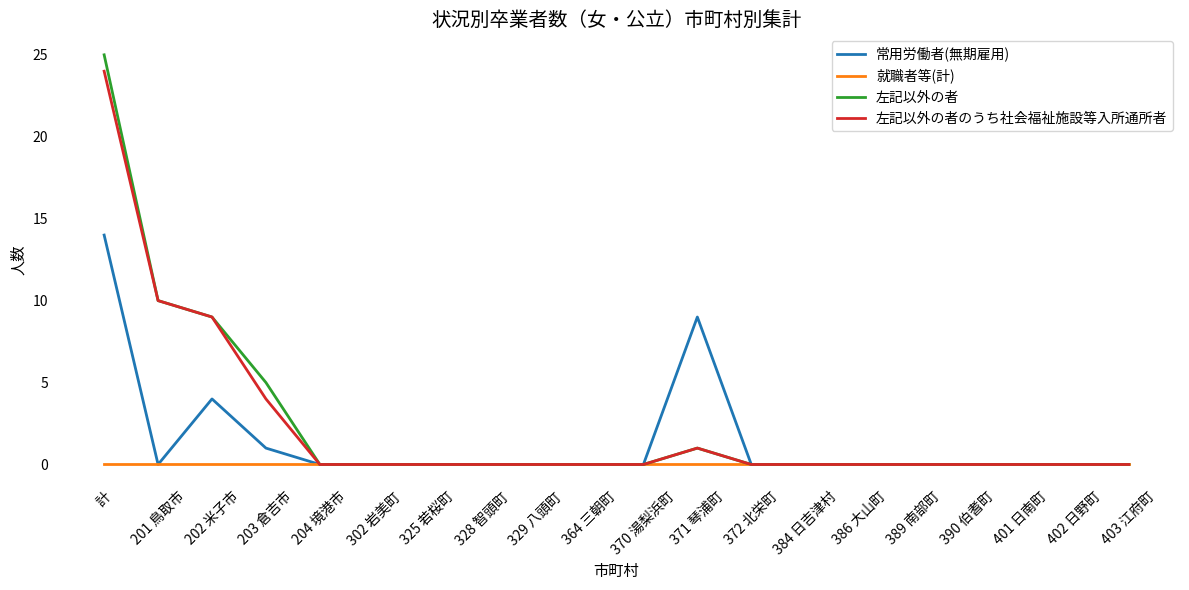

Which series has the largest range (max minus min)?

左記以外の者